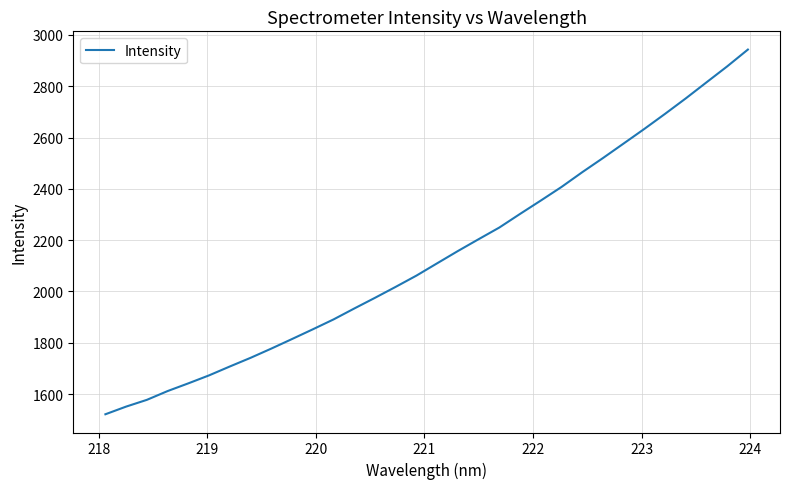

True or false: there are more than 0 points higher than both neighbors.

False